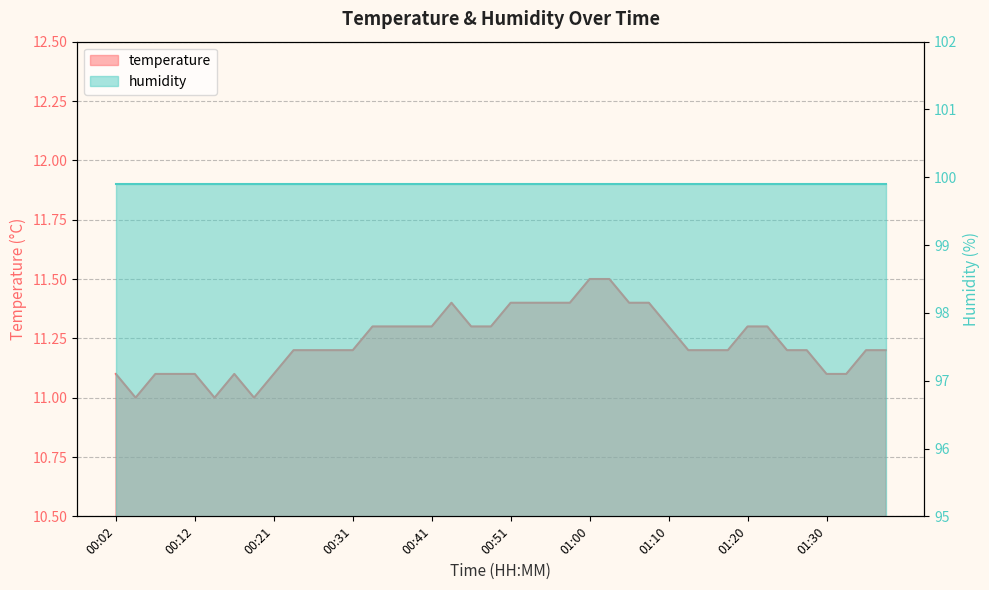

Reading left to right, what are all the values shown in this chart?

11.1	11.0	11.1	11.1	11.1	11.0	11.1	11.0	11.1	11.2	11.2	11.2	11.2	11.3	11.3	11.3	11.3	11.4	11.3	11.3	11.4	11.4	11.4	11.4	11.5	11.5	11.4	11.4	11.3	11.2	11.2	11.2	11.3	11.3	11.2	11.2	11.1	11.1	11.2	11.2